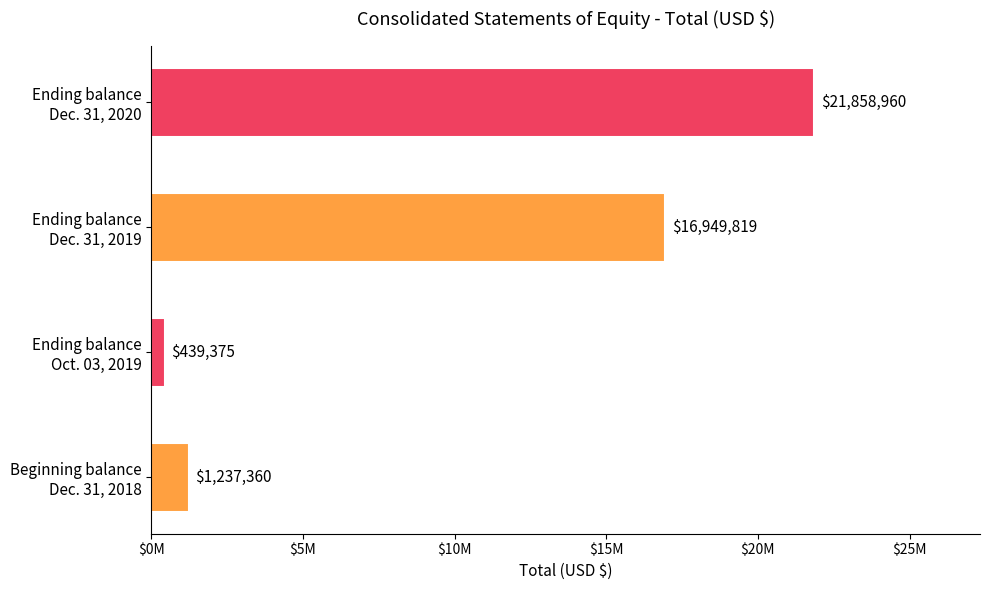

What is the difference between the maximum and minimum values?

21419585